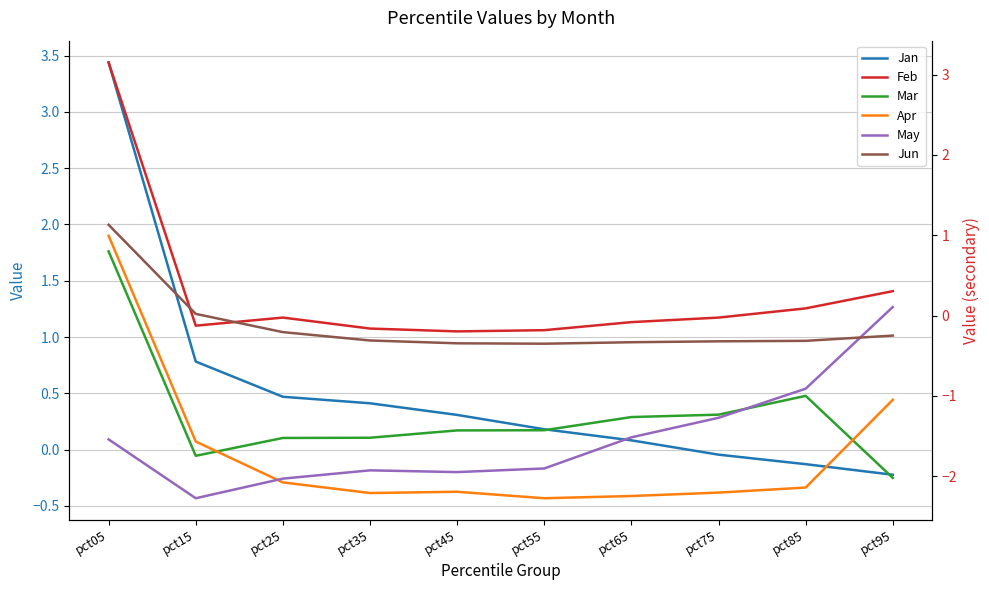

Reading right to left, extract all data points from this chart.

Jan: pct95=-0.2	pct85=-0.1	pct75=-0.0	pct65=0.1	pct55=0.2	pct45=0.3	pct35=0.4	pct25=0.5	pct15=0.8	pct05=3.4
Mar: pct95=-0.3	pct85=0.5	pct75=0.3	pct65=0.3	pct55=0.2	pct45=0.2	pct35=0.1	pct25=0.1	pct15=-0.1	pct05=1.8
Apr: pct95=0.4	pct85=-0.3	pct75=-0.4	pct65=-0.4	pct55=-0.4	pct45=-0.4	pct35=-0.4	pct25=-0.3	pct15=0.1	pct05=1.9
Feb: pct95=0.3	pct85=0.1	pct75=-0.0	pct65=-0.1	pct55=-0.2	pct45=-0.2	pct35=-0.2	pct25=-0.0	pct15=-0.1	pct05=3.2
May: pct95=0.1	pct85=-0.9	pct75=-1.3	pct65=-1.5	pct55=-1.9	pct45=-2.0	pct35=-1.9	pct25=-2.0	pct15=-2.3	pct05=-1.5
Jun: pct95=-0.3	pct85=-0.3	pct75=-0.3	pct65=-0.3	pct55=-0.4	pct45=-0.3	pct35=-0.3	pct25=-0.2	pct15=0.0	pct05=1.1